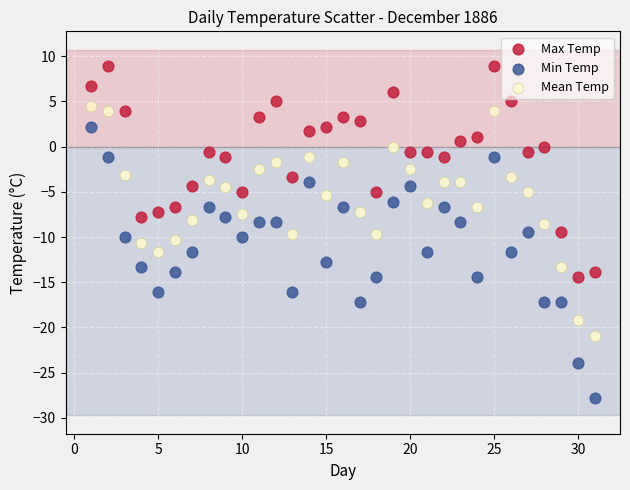

Across all data points, what is the range of Y values (max minus min)?

36.7